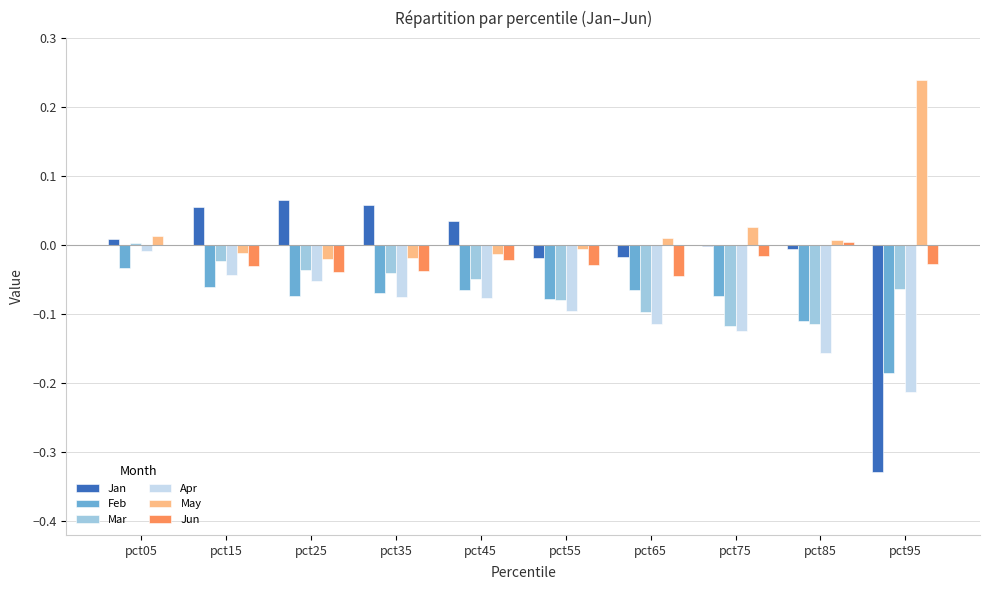

Which series changed the most between pct25 and pct85?

Apr